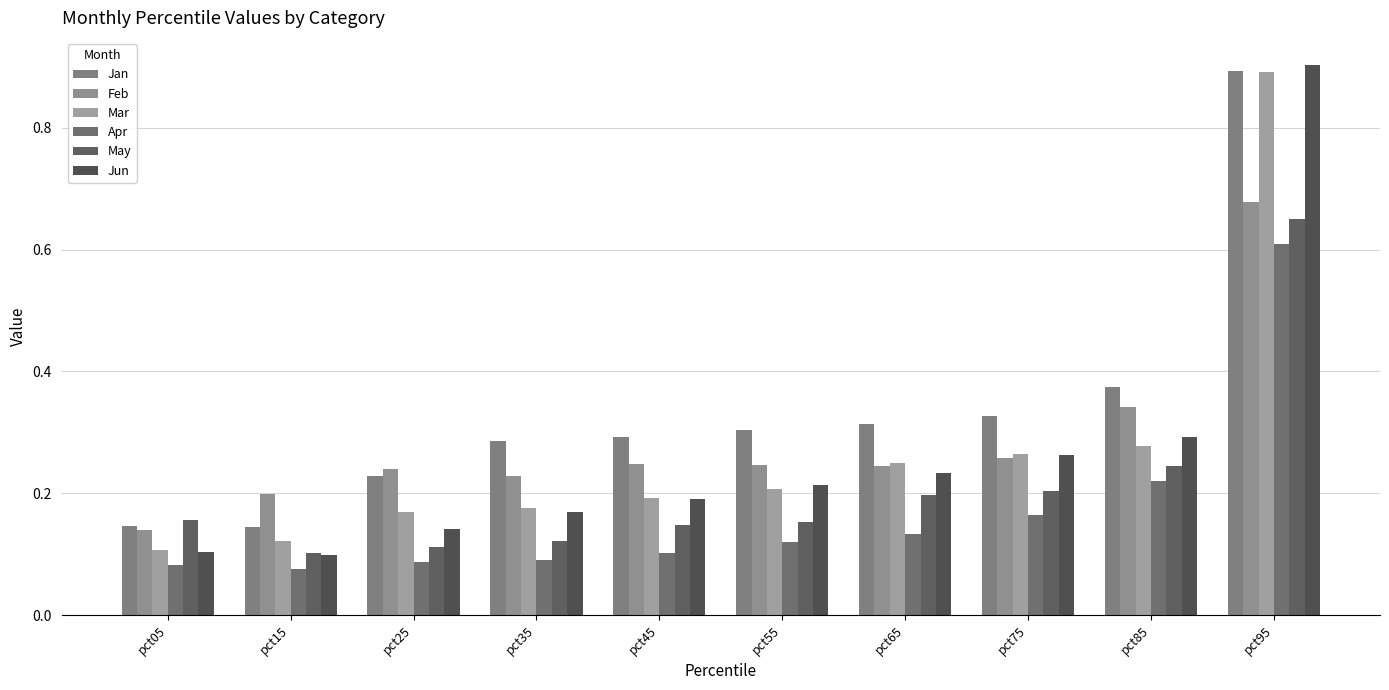

What is the value of the Jan bar at the 9th from the left?

0.4